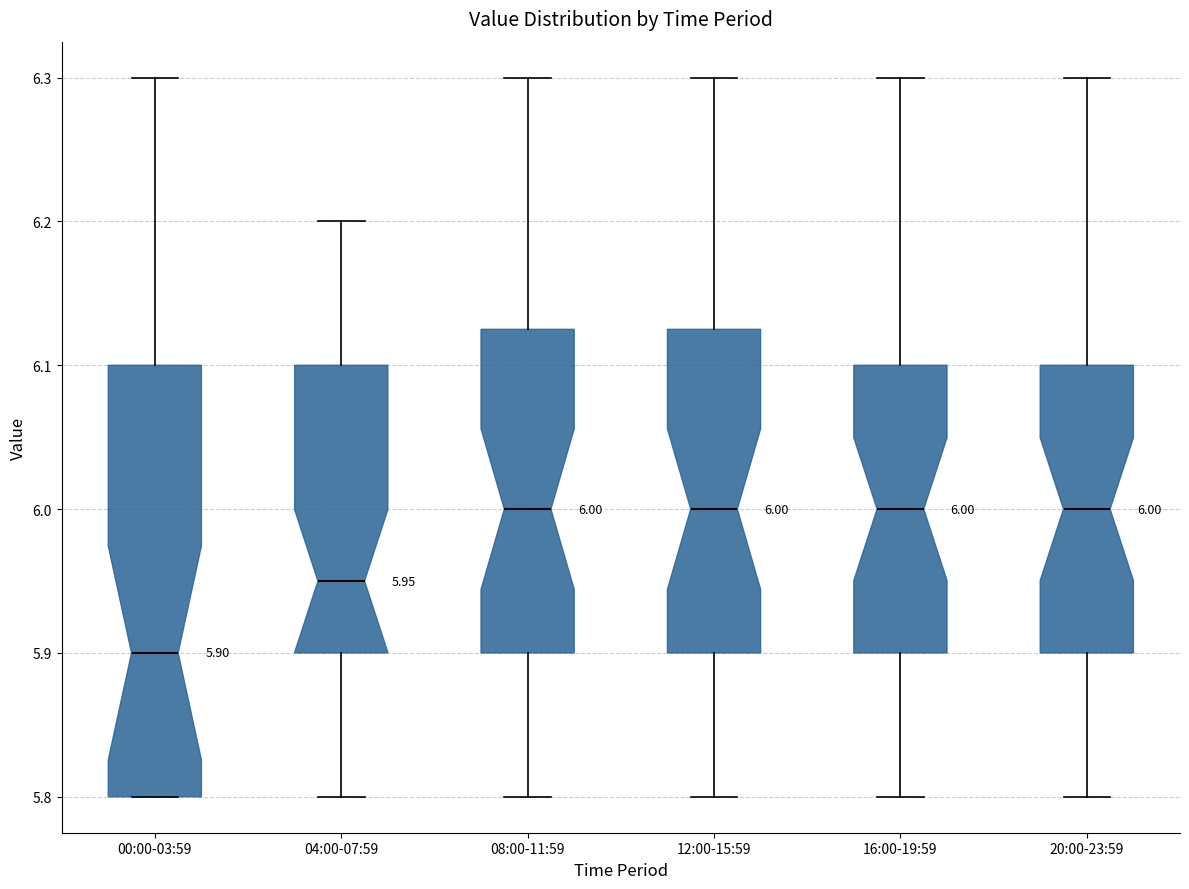

Which box's median line is the lowest?

00:00-03:59